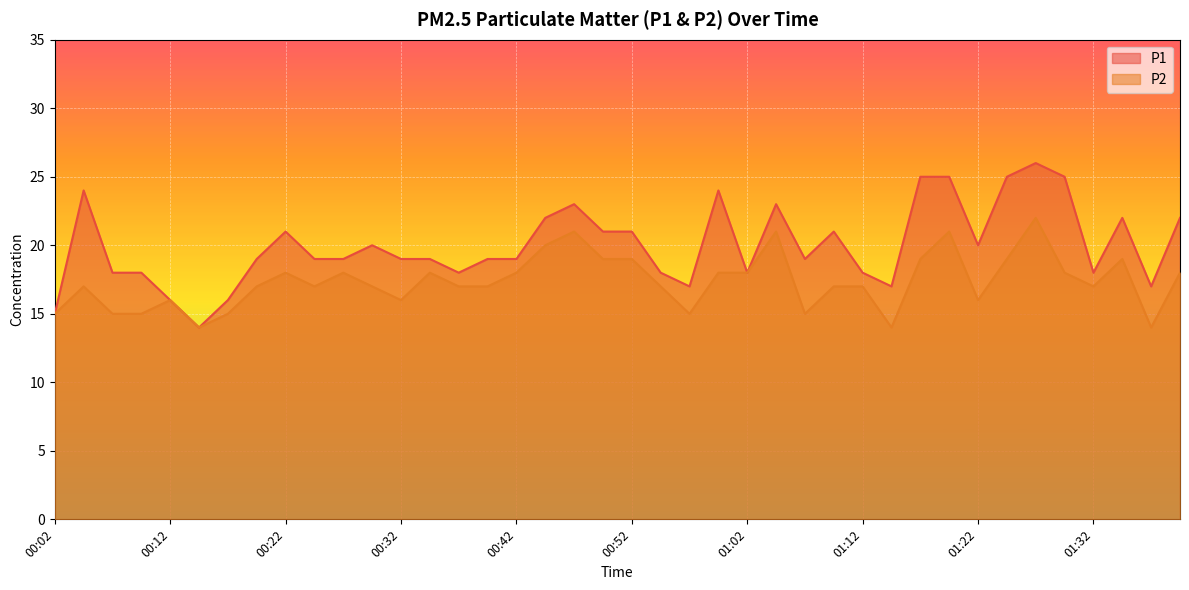

At which category is the sum across all series the highest?

01:27